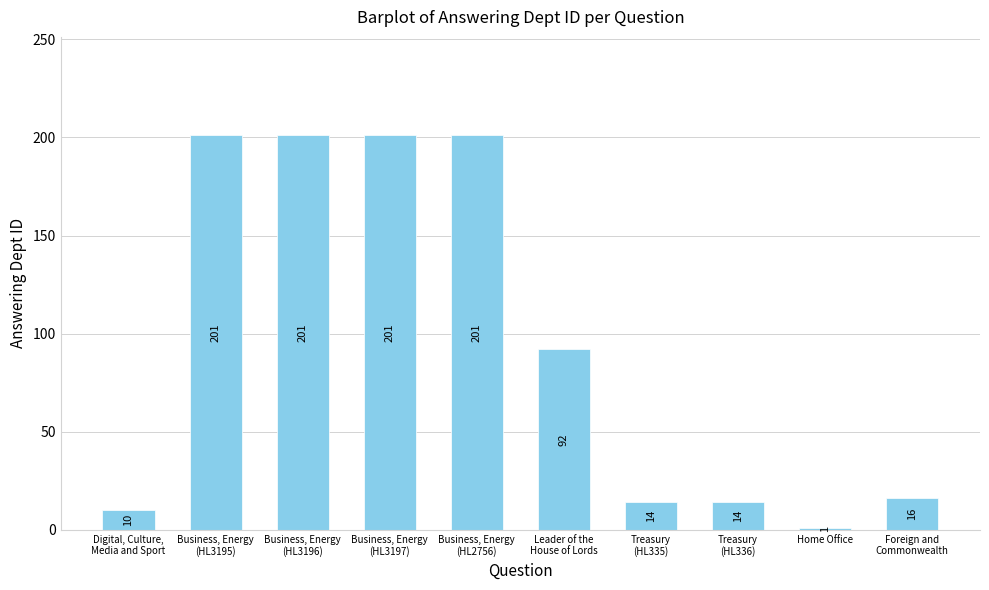

The value at Foreign and
Commonwealth is 16. True or false?

True